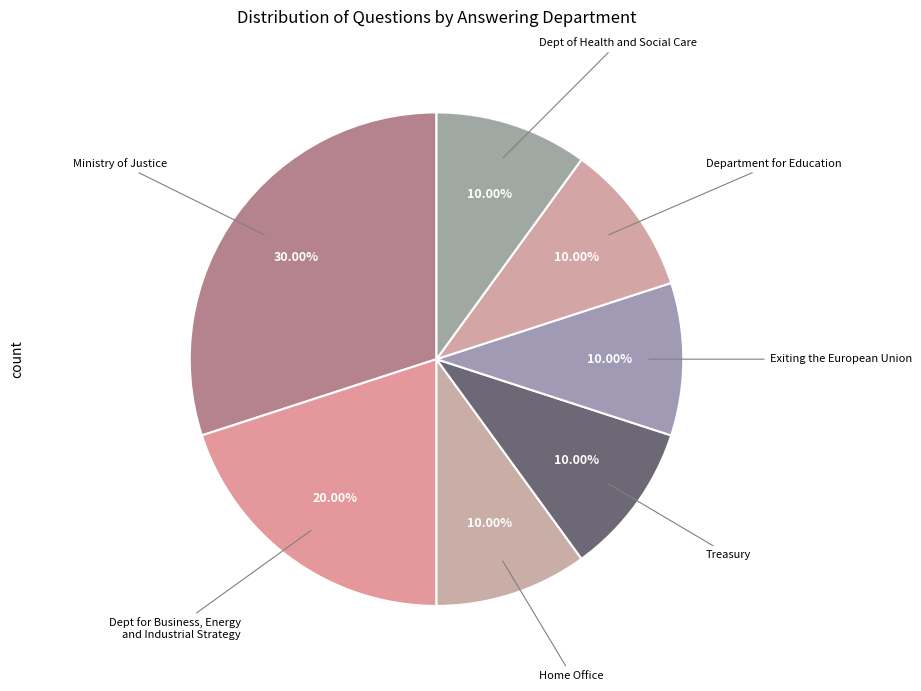

Which category has the biggest portion of the pie?

Ministry of Justice